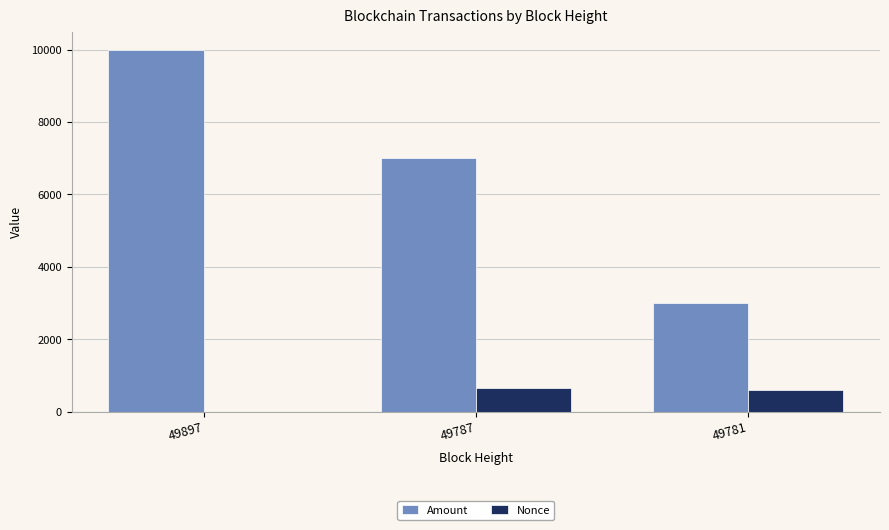

What is the maximum value for Nonce?

652.0